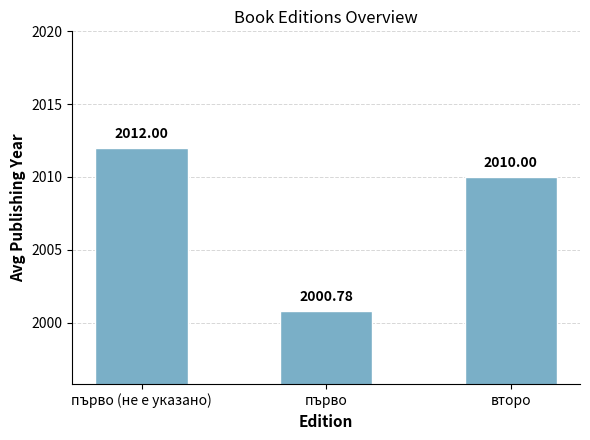

Between първо and второ, which is larger?

второ